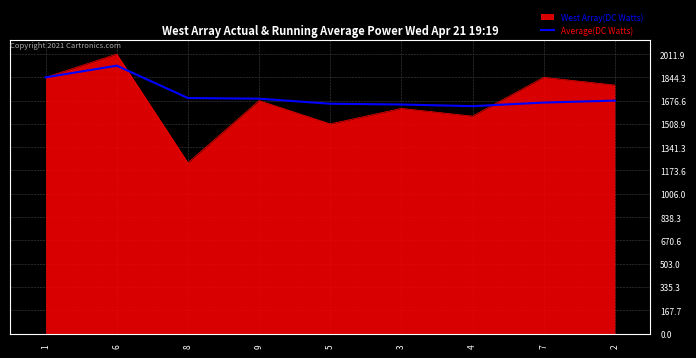

What is the minimum value for West Array(DC Watts)?

1229.5